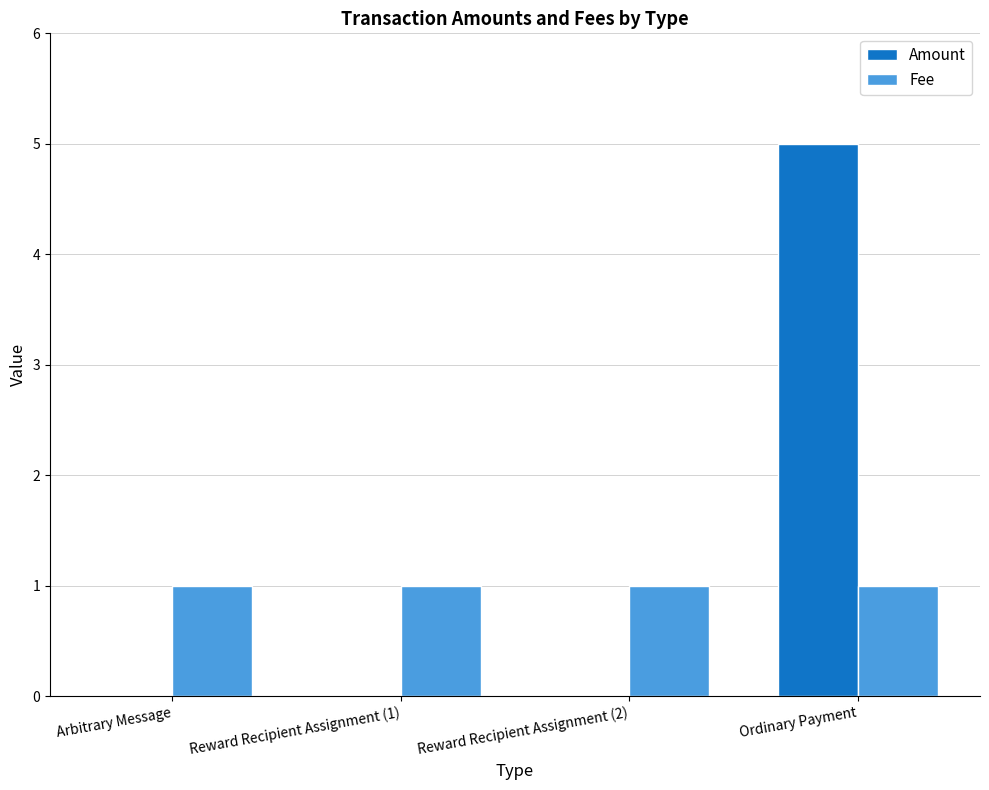

Reading right to left, transcribe all the data shown in this chart.

Amount: 5	0	0	0
Fee: 1	1	1	1